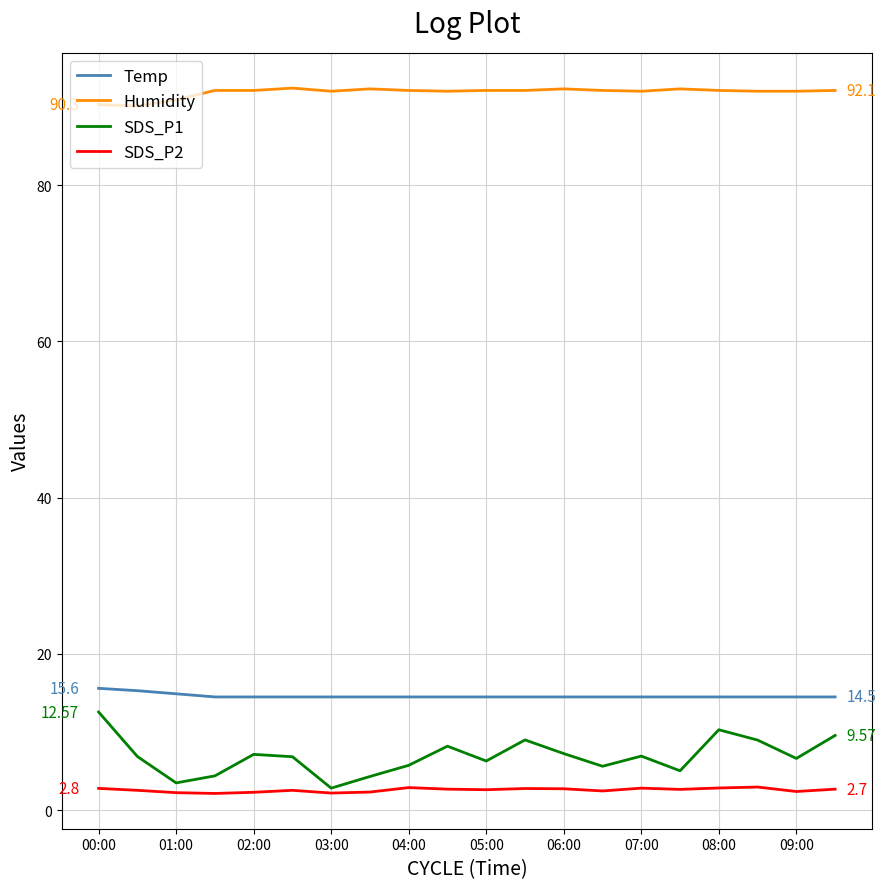

What is the difference between the maximum and minimum values in the SDS_P2 series?

0.8